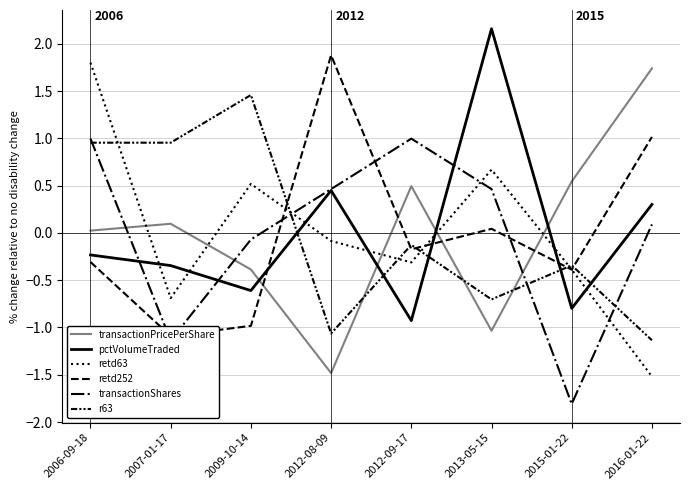

How many series are shown in this chart?

6